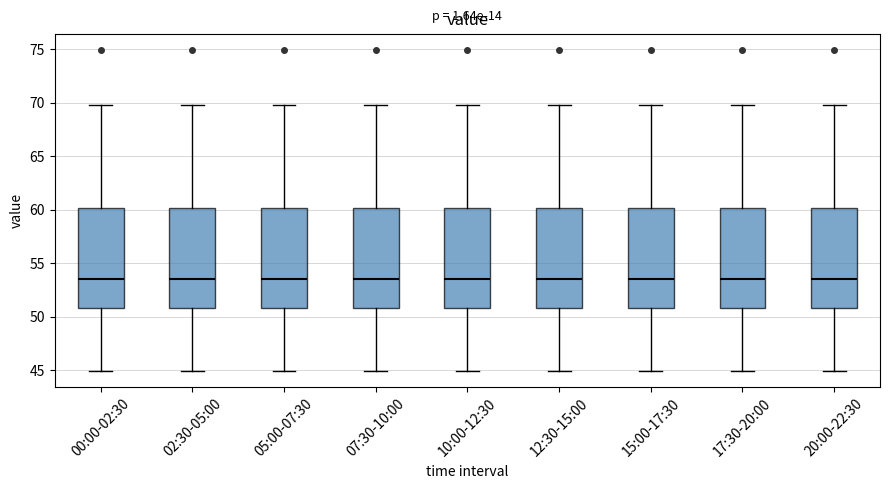

Where is the lower edge of the box for 17:30-20:00 on the y-axis? The values are not printed on the chart, so give them approximately, as read against the axis.

51.0